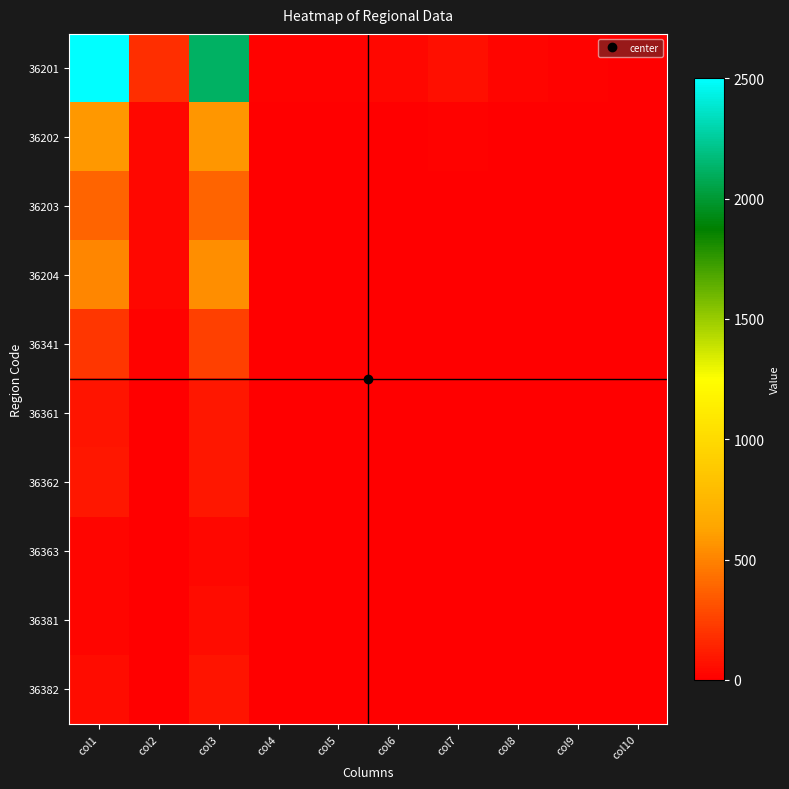

At col7, list the series in order from largest to smallest.

36201, 36202, 36204, 36203, 36341, 36361, 36363, 36381, 36382, 36362